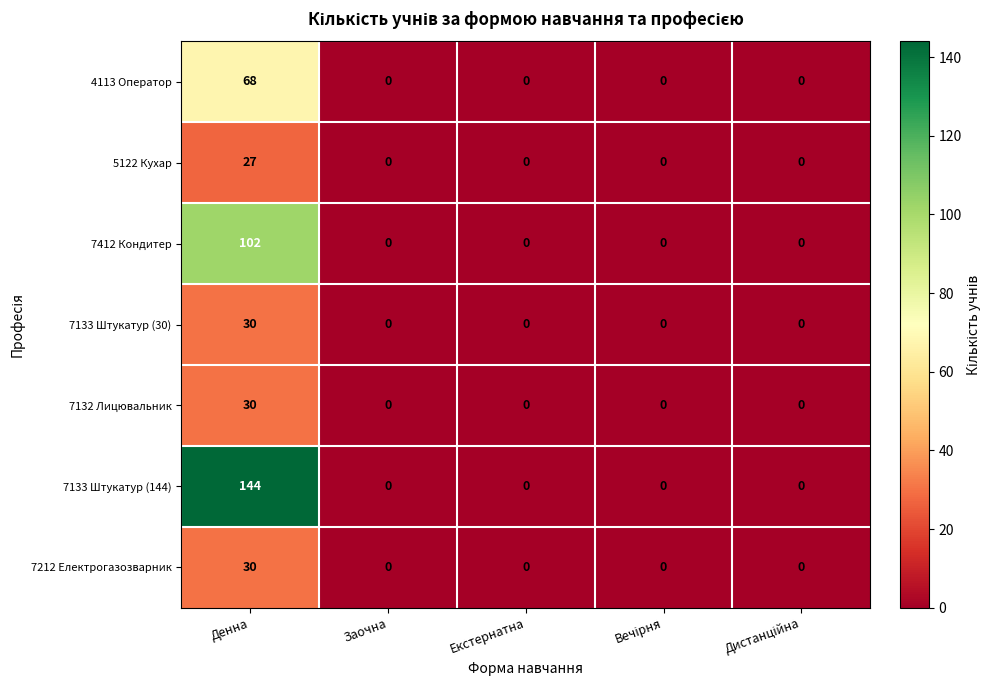

How many positive values does the 7412 Кондитер series have?

1